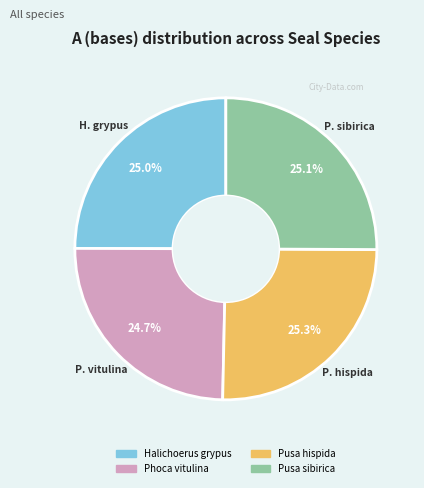

What is the ratio of the value at Halichoerus grypus to the value at Pusa sibirica?

1.0